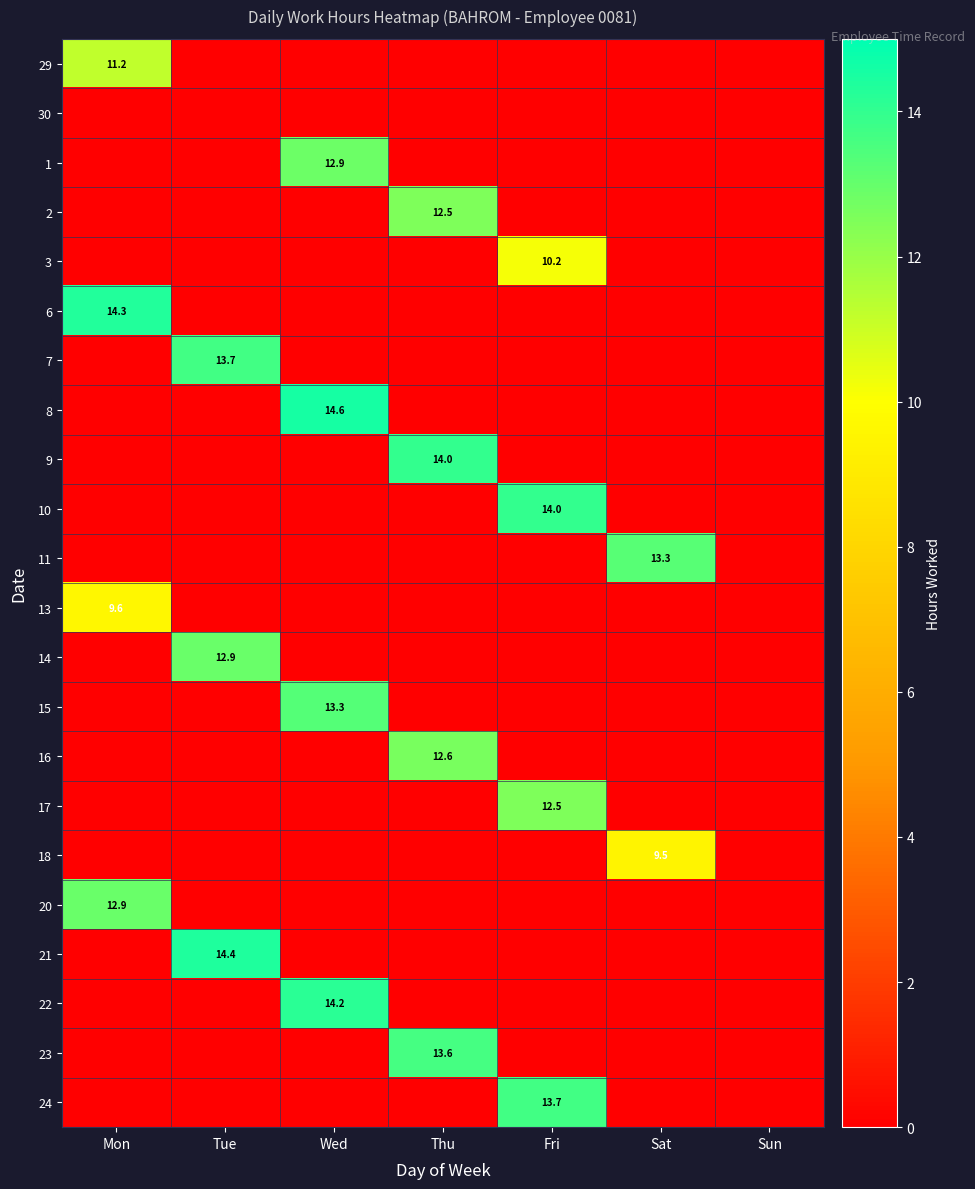

True or false: 21 has a value of 14.4 at Tue.

True